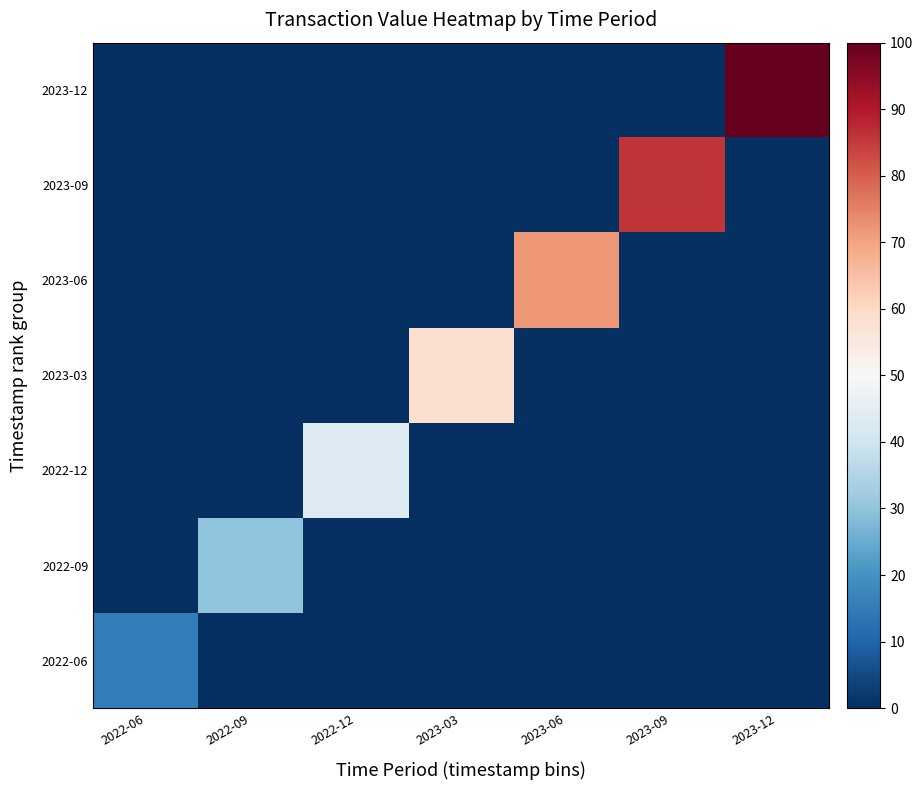

Rank the series by their maximum value, from lowest to highest.

2022-06, 2022-09, 2022-12, 2023-03, 2023-06, 2023-09, 2023-12